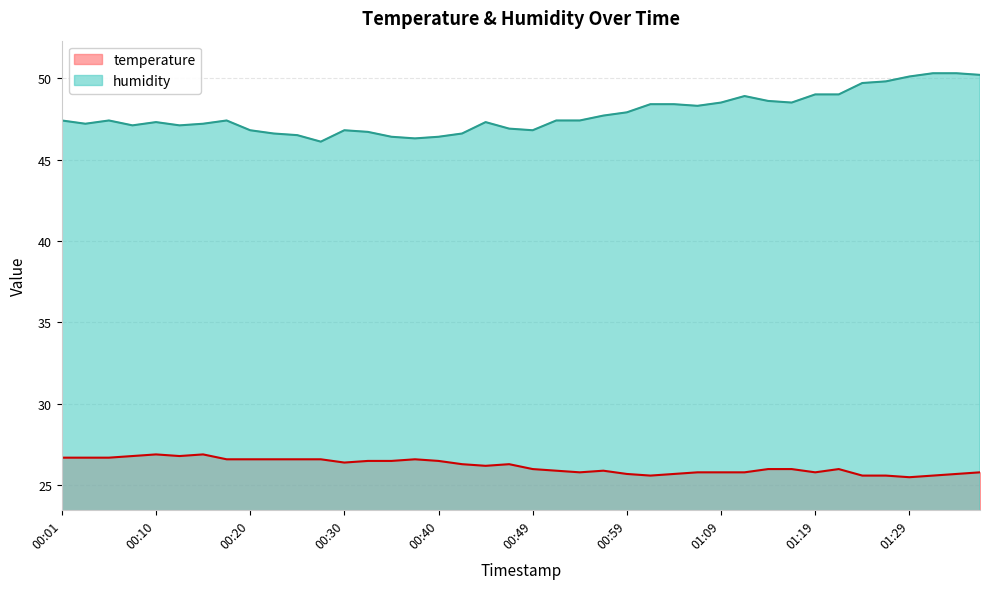

Which series changed the most between 00:15 and 00:57?

temperature